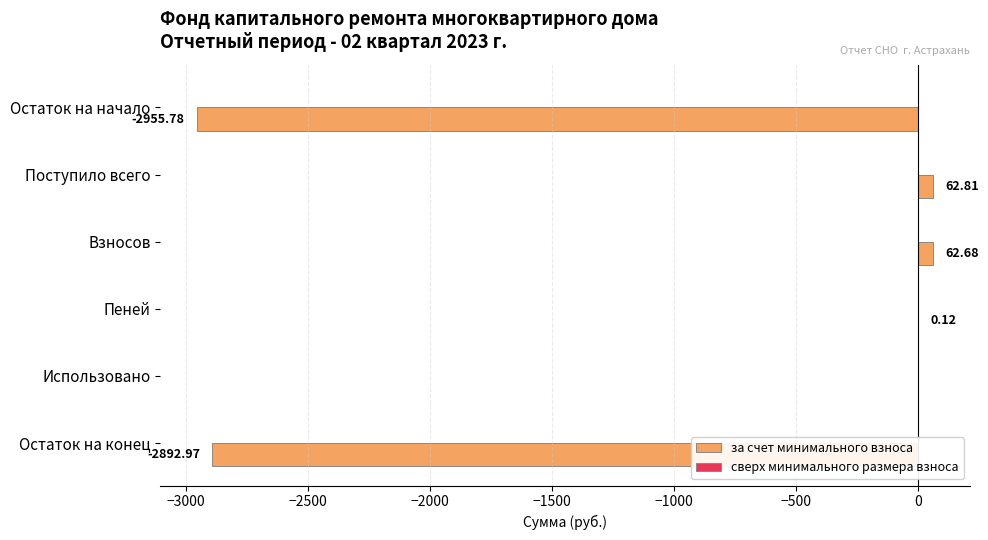

What is the sum of the values at Поступило всего and Взносов?

125.5